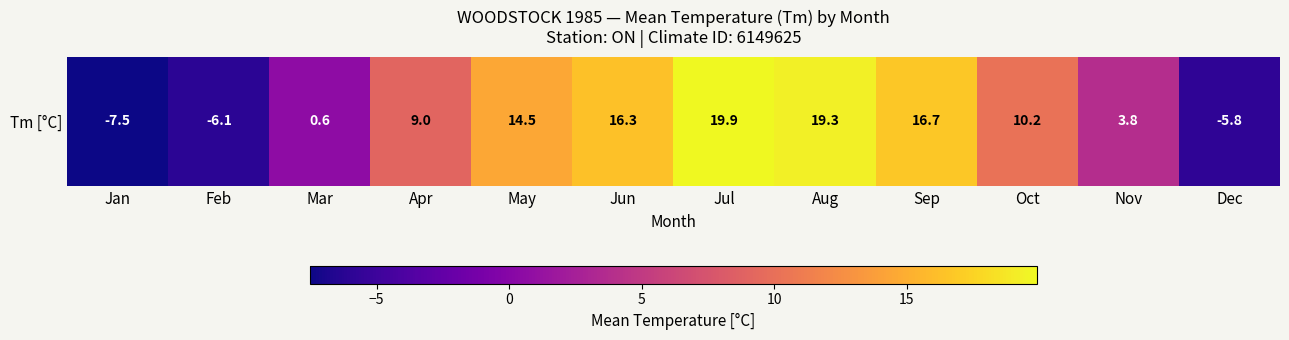

The value at Jan is -4.1. True or false?

False